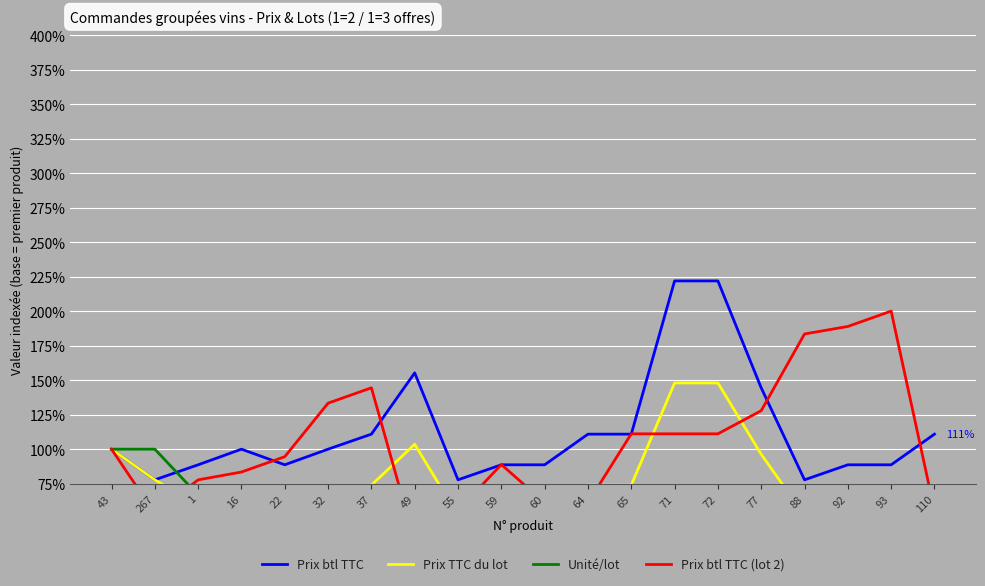

Where is the first local minimum for Prix btl TTC?

267